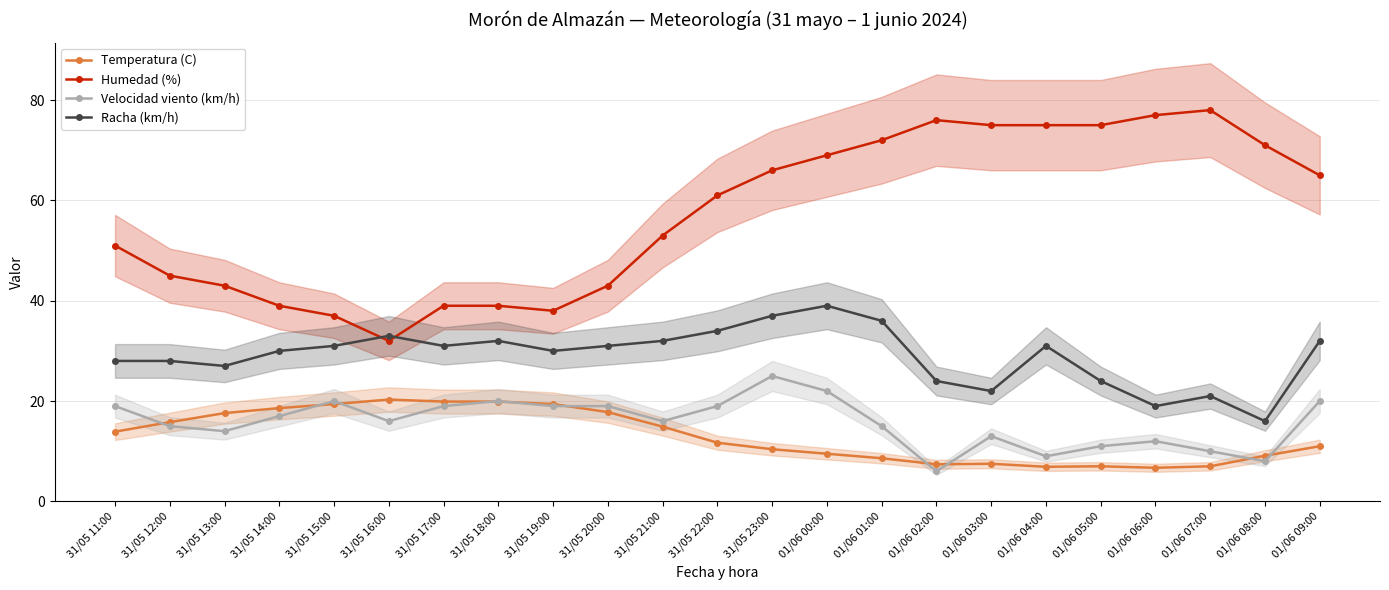

Read the Temperatura (C) value at 31/05 13:00.

17.6